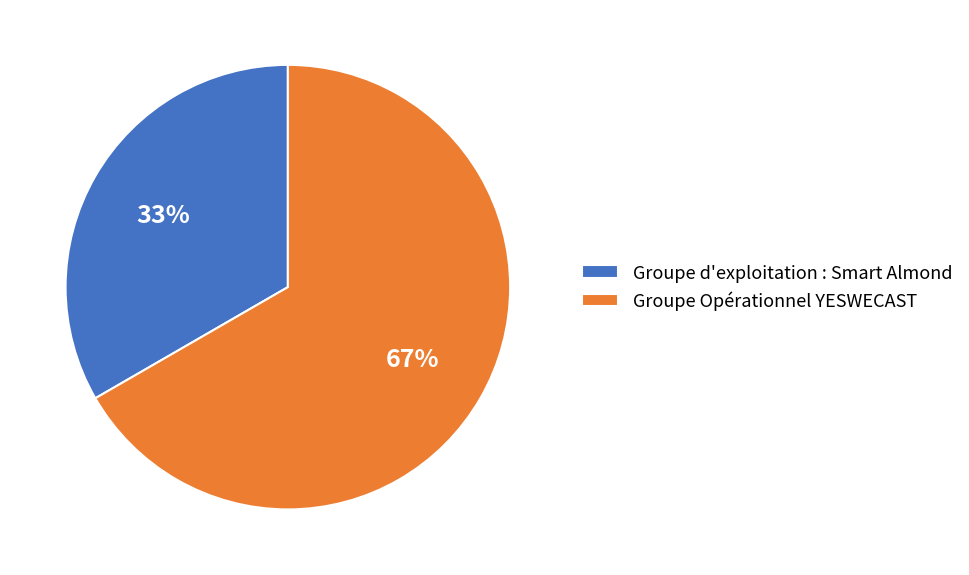

How many slices are in this pie chart?

2